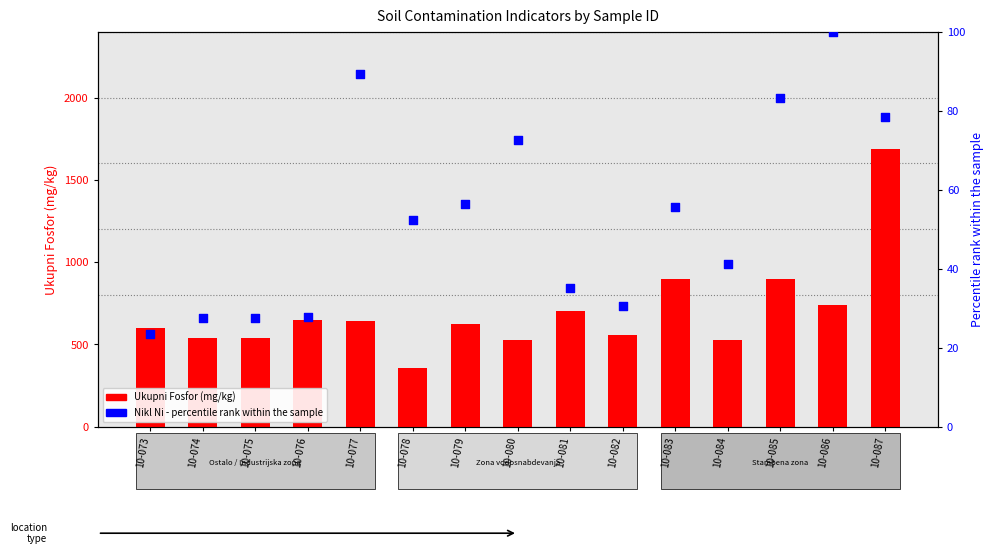

What are all the series names shown in the legend?

Ukupni Fosfor (mg/kg), Nikl Ni (percentile rank)